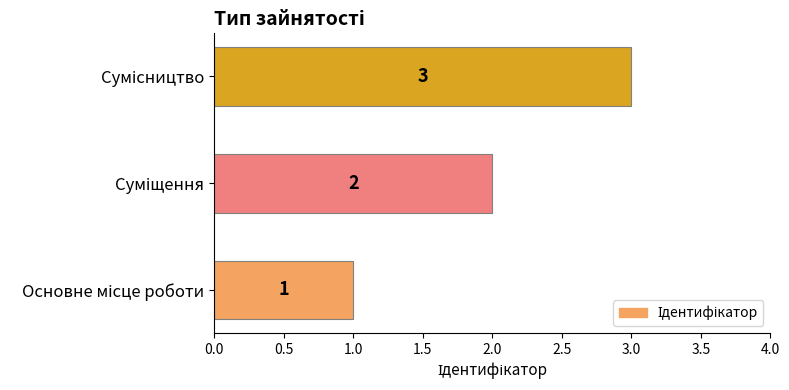

What is the greatest value displayed?

3